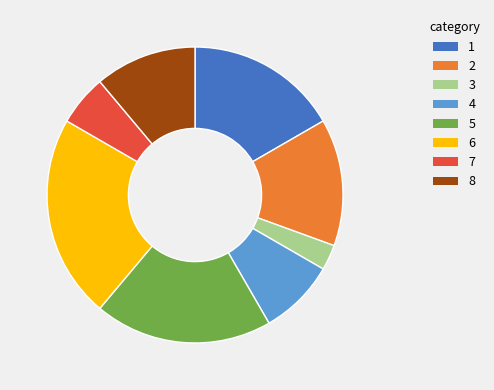

Does any single category account for the majority?

No